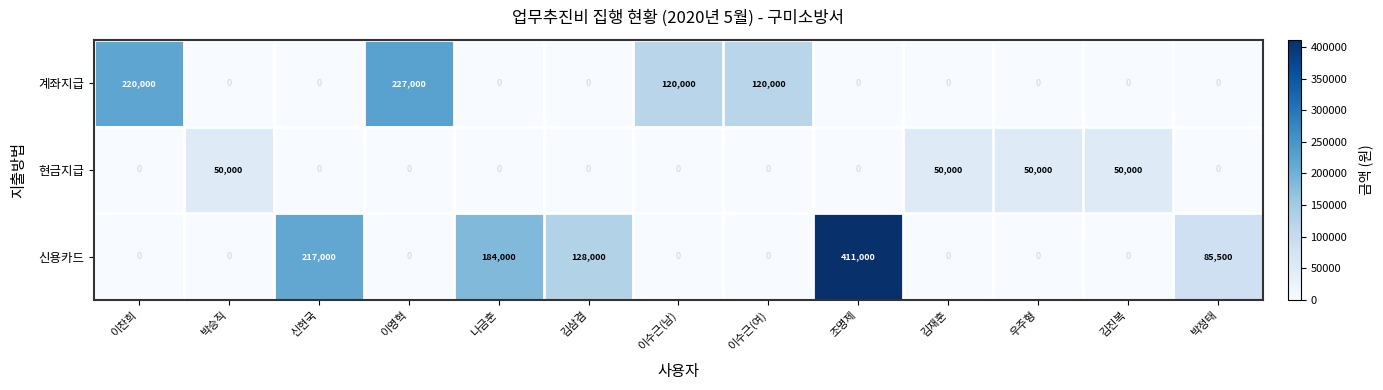

What is the difference between the highest and lowest values at 우주형?

50000